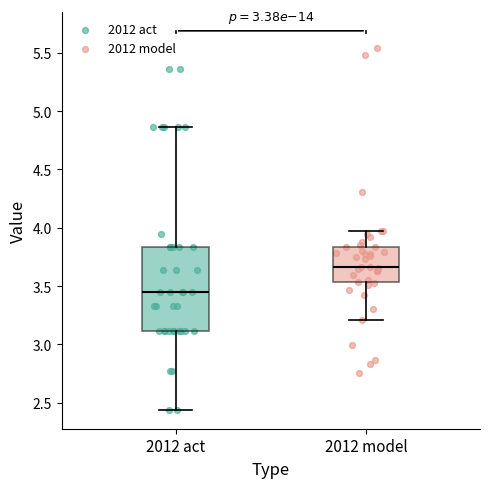

Reading left to right, transcribe this box plot: for each box, give where its median line is, the range the box spans, and where its two whiskers end, as read against the y-axis. The values are not printed on the chart, so give them approximately, as read against the axis.

2012 act: median 3.45, box 3.10 to 3.85, whiskers 2.45 to 4.85
2012 model: median 3.65, box 3.55 to 3.85, whiskers 3.20 to 3.95